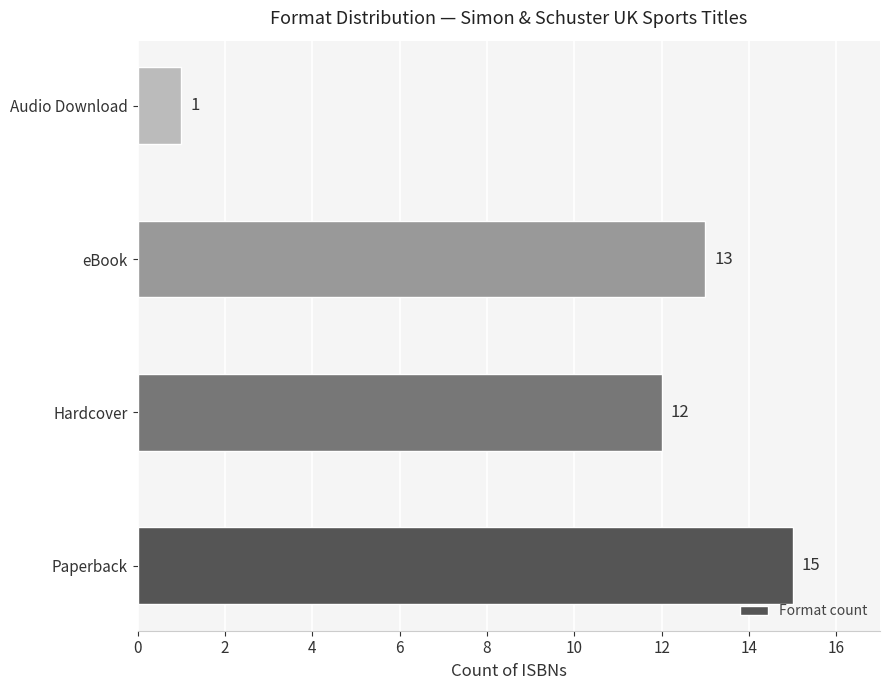

Rank the categories by value from lowest to highest.

Audio Download, Hardcover, eBook, Paperback